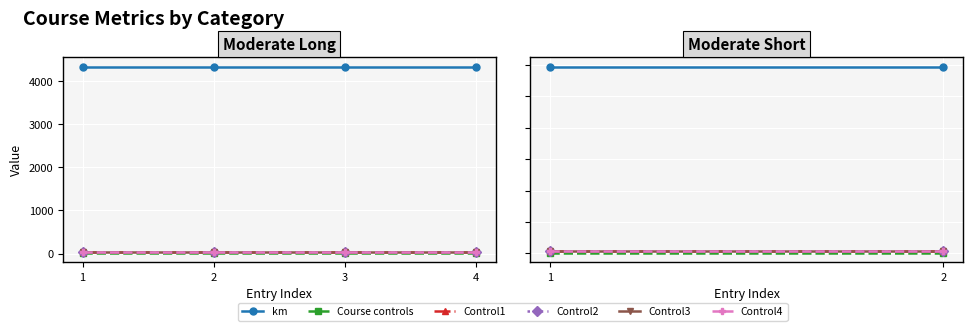

What is the average value of the km series?

4330